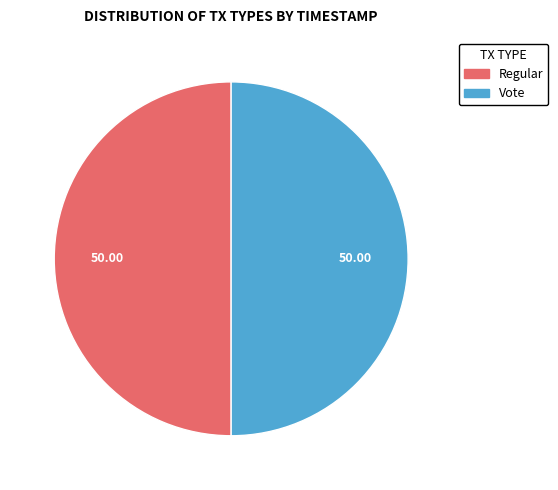

What is the ratio of the value at Vote to the value at Regular?

1.0